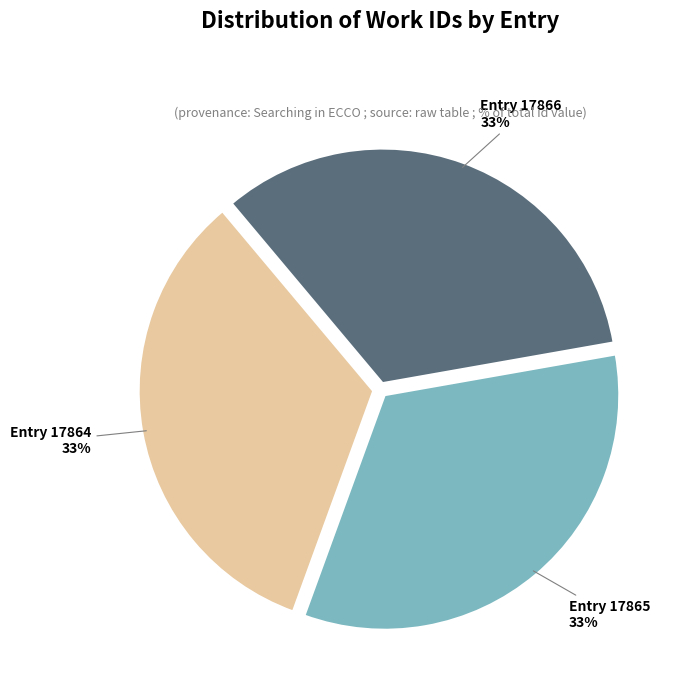

Is there a majority slice in this chart?

No